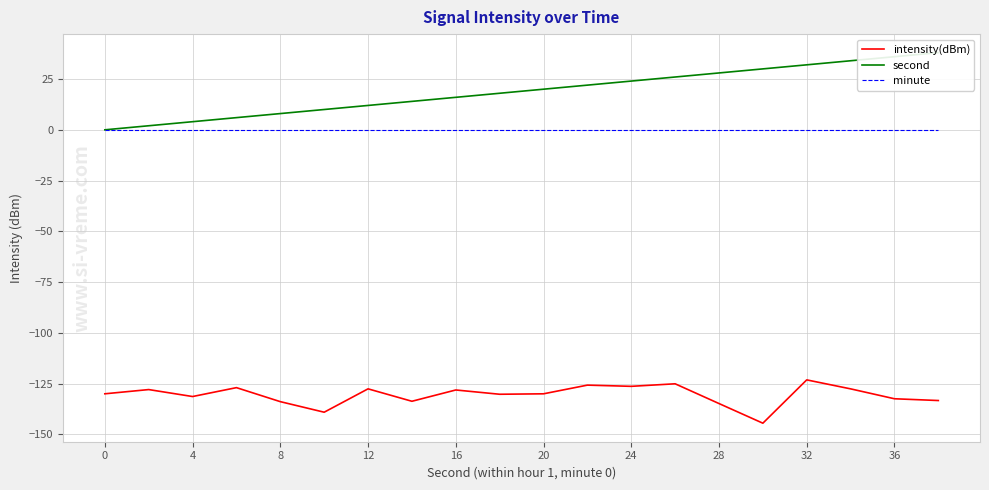

True or false: intensity(dBm) and second cross at least once.

False